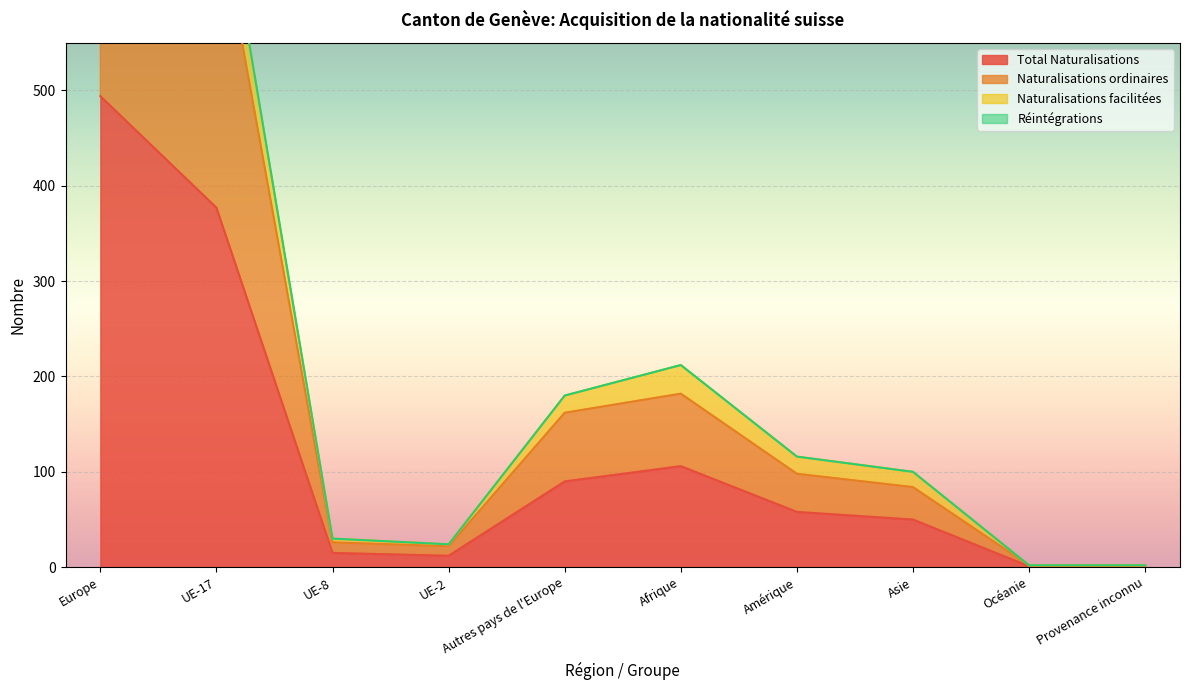

What is the maximum value for Total Naturalisations?

494